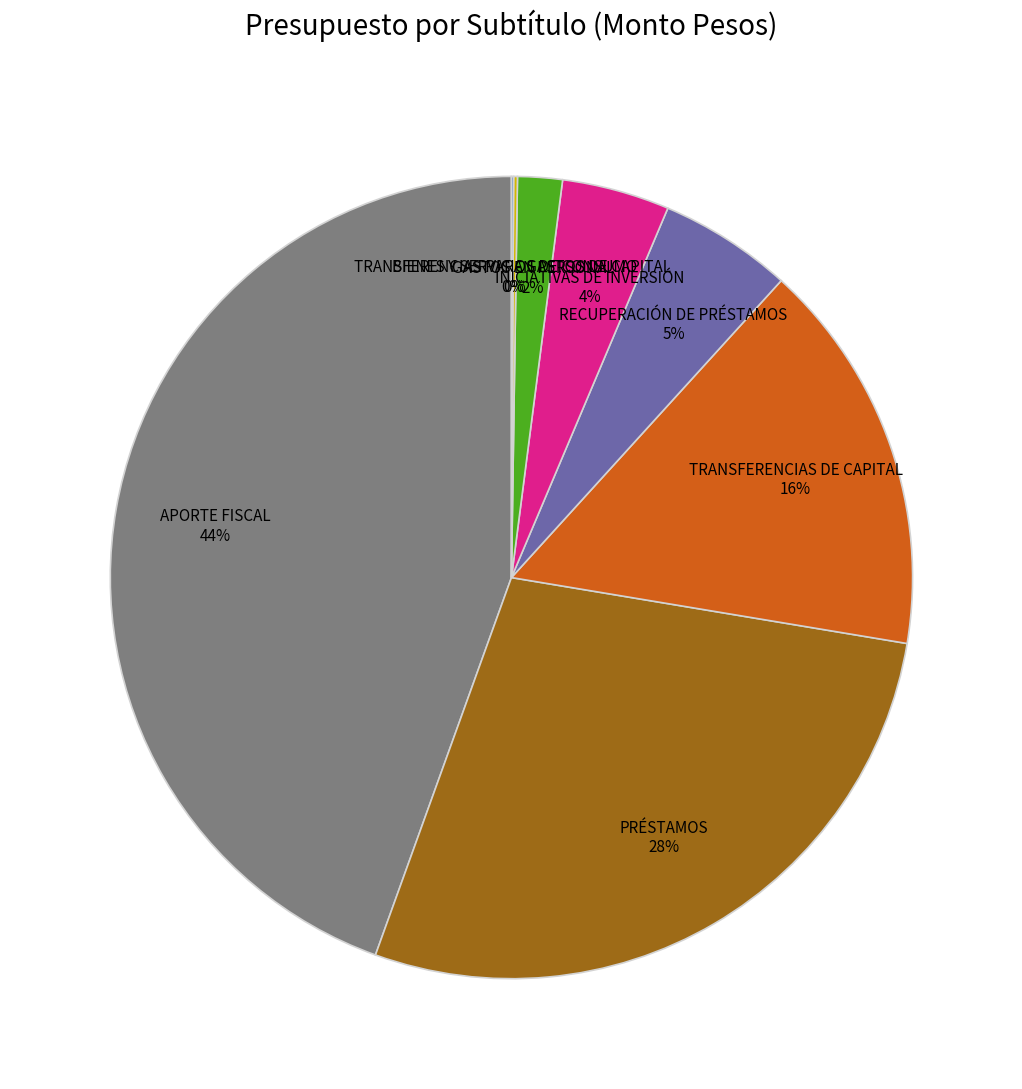

Is it true that RECUPERACIÓN DE PRÉSTAMOS 5% is 5% of the pie?

True